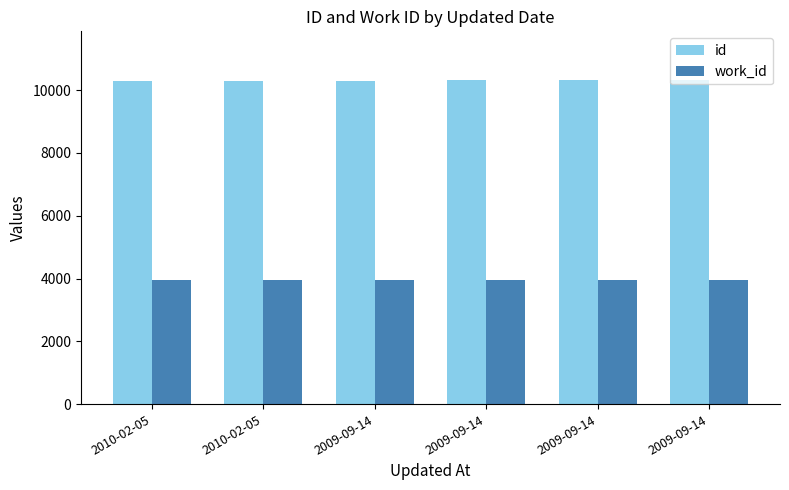

What is the maximum value shown in the chart?

10327